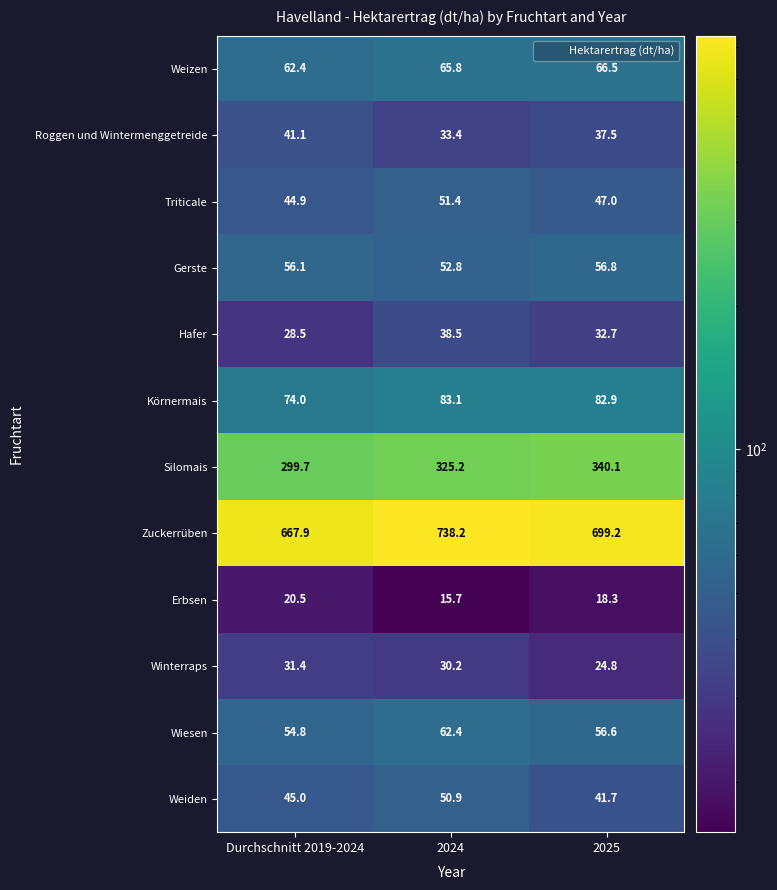

List the series in order of their peak value, lowest first.

Erbsen, Winterraps, Hafer, Roggen und Wintermenggetreide, Weiden, Triticale, Gerste, Wiesen, Weizen, Körnermais, Silomais, Zuckerrüben